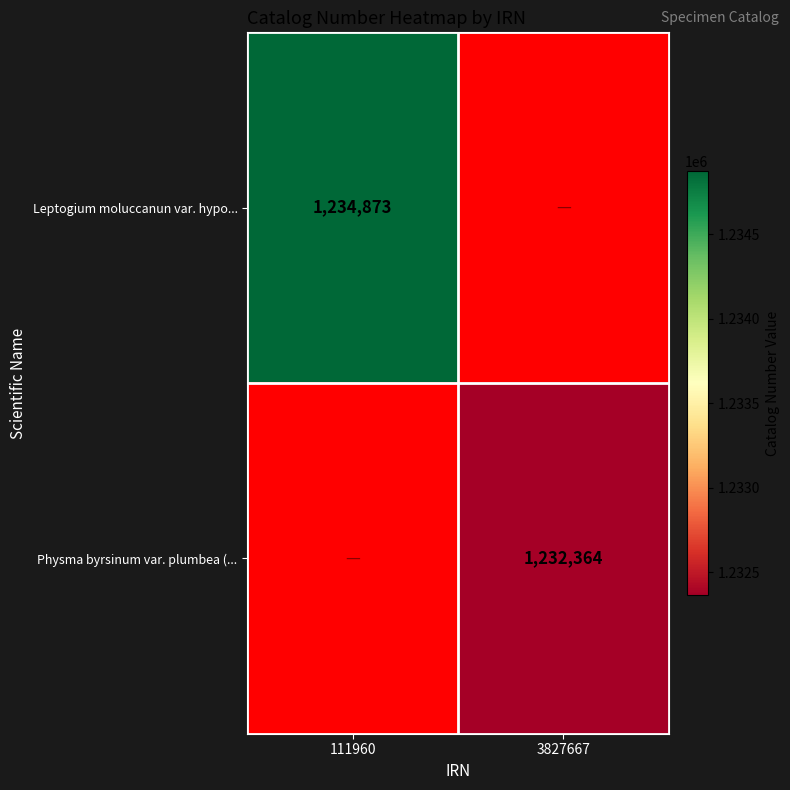

Is it true that Leptogium moluccanun var. hypo... equals 1234873 at 111960?

True